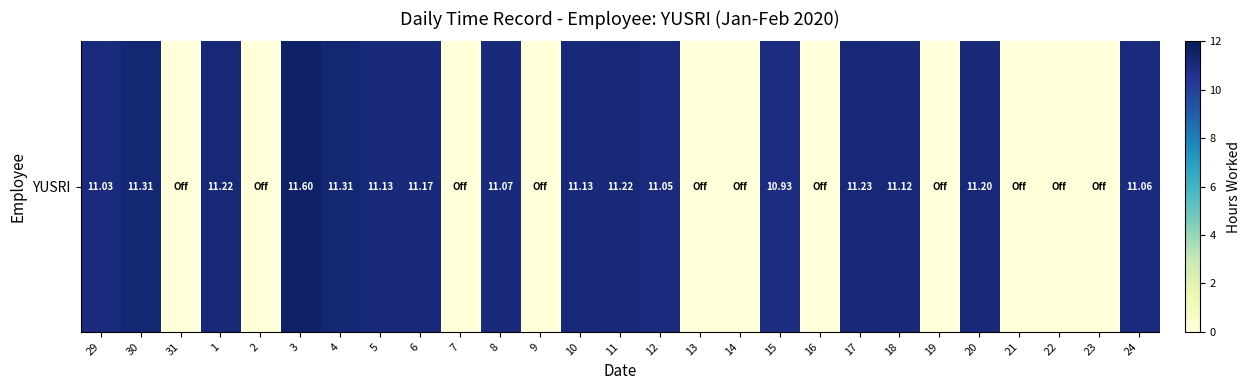

Count the number of data series in this chart.

1